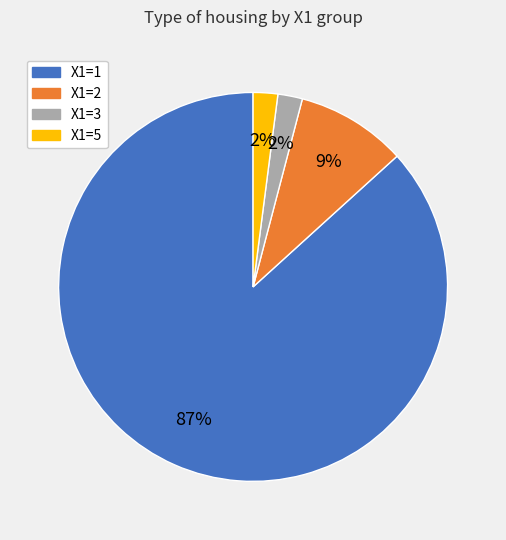

Does any single category account for the majority?

Yes